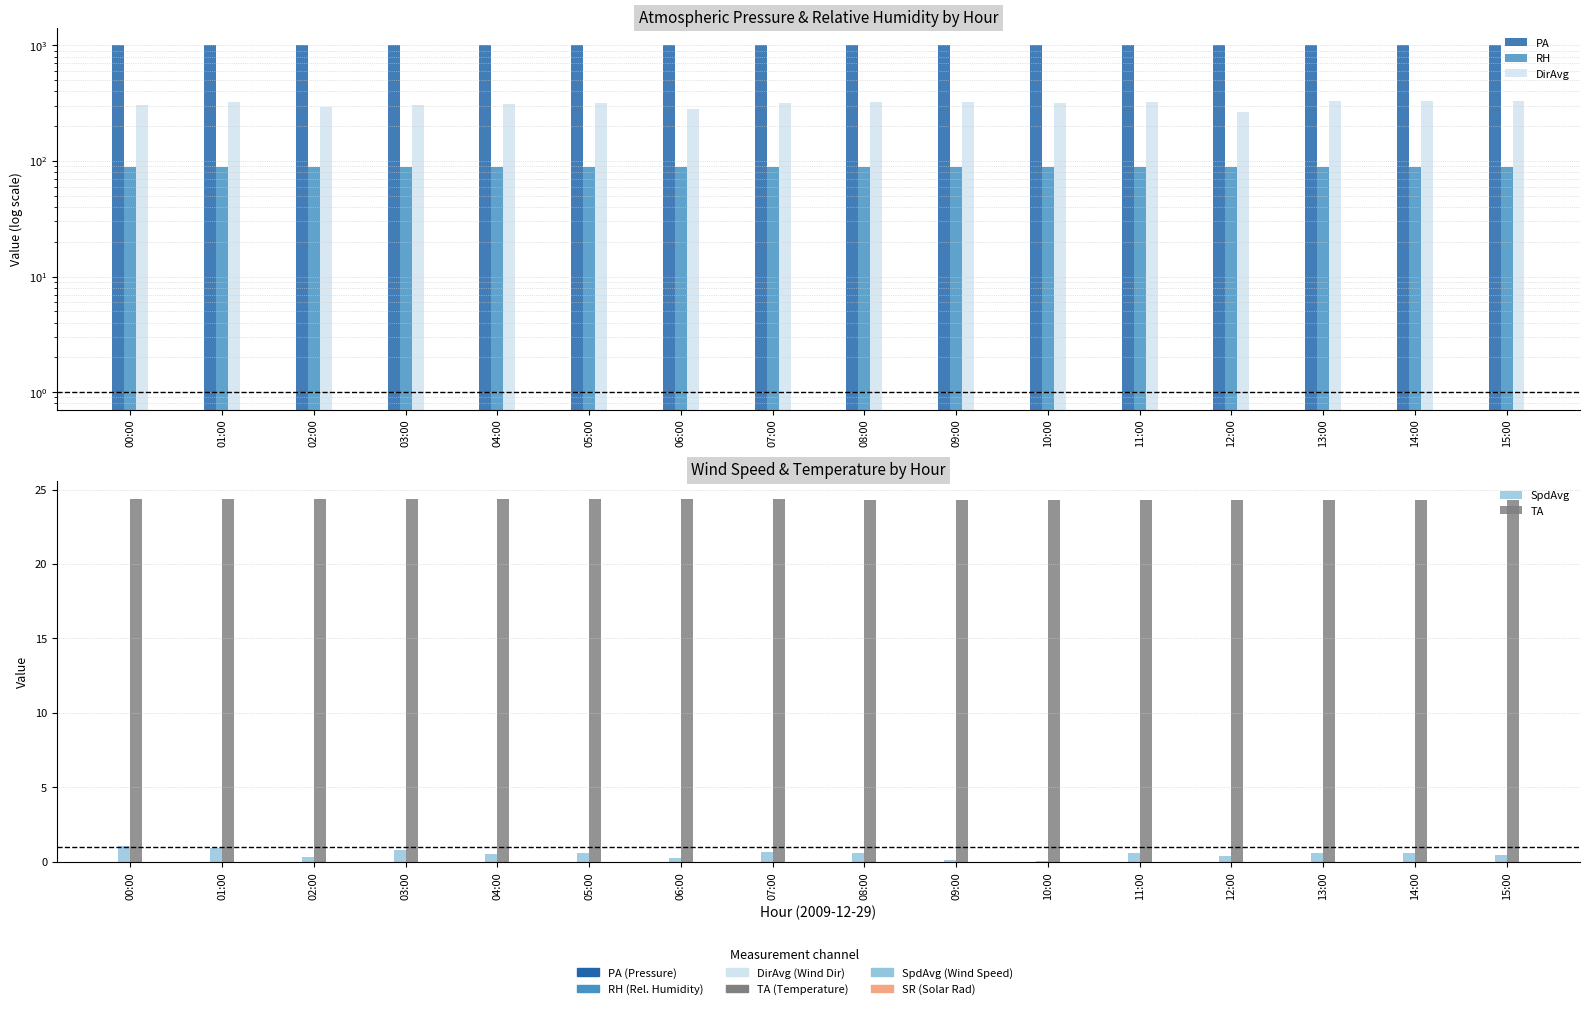

At 14:00, list the series in order from smallest to largest.

SpdAvg, TA, RH, DirAvg, PA